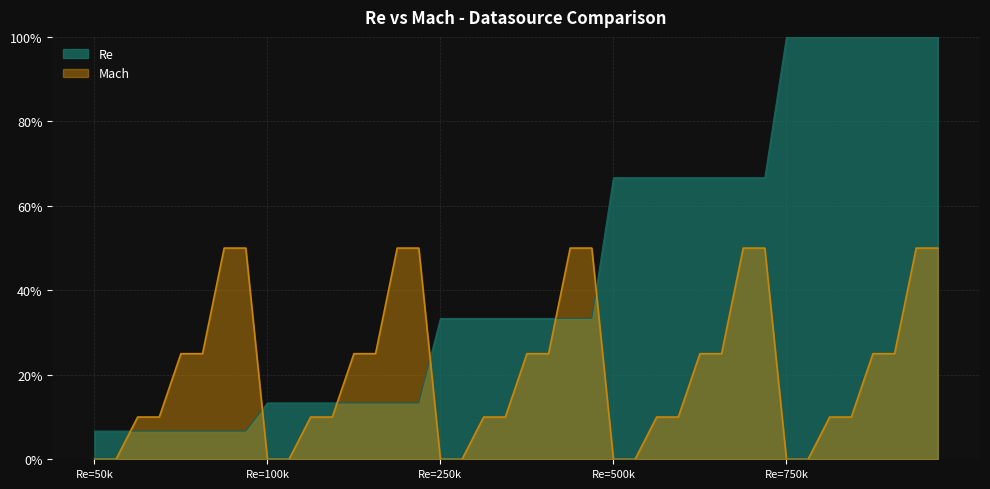

Between 26 and 9, which is larger?

26